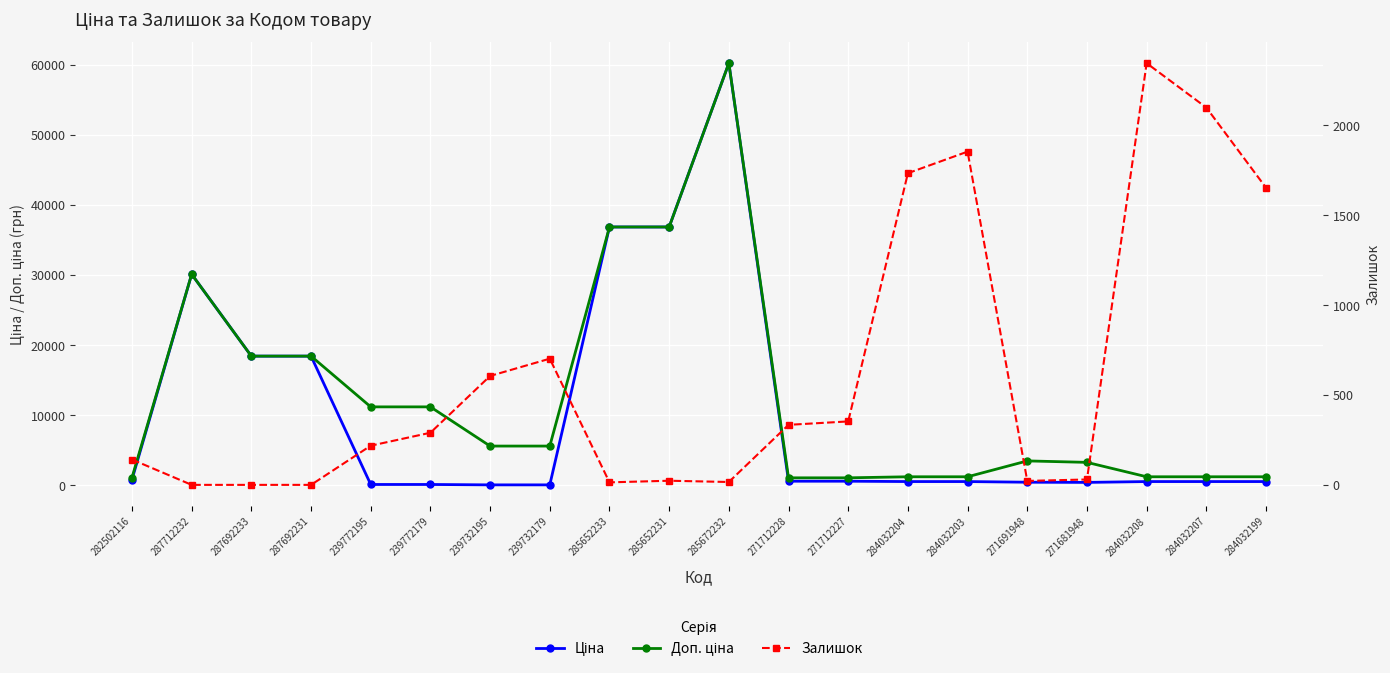

True or false: Ціна and Доп. ціна cross at least once.

False